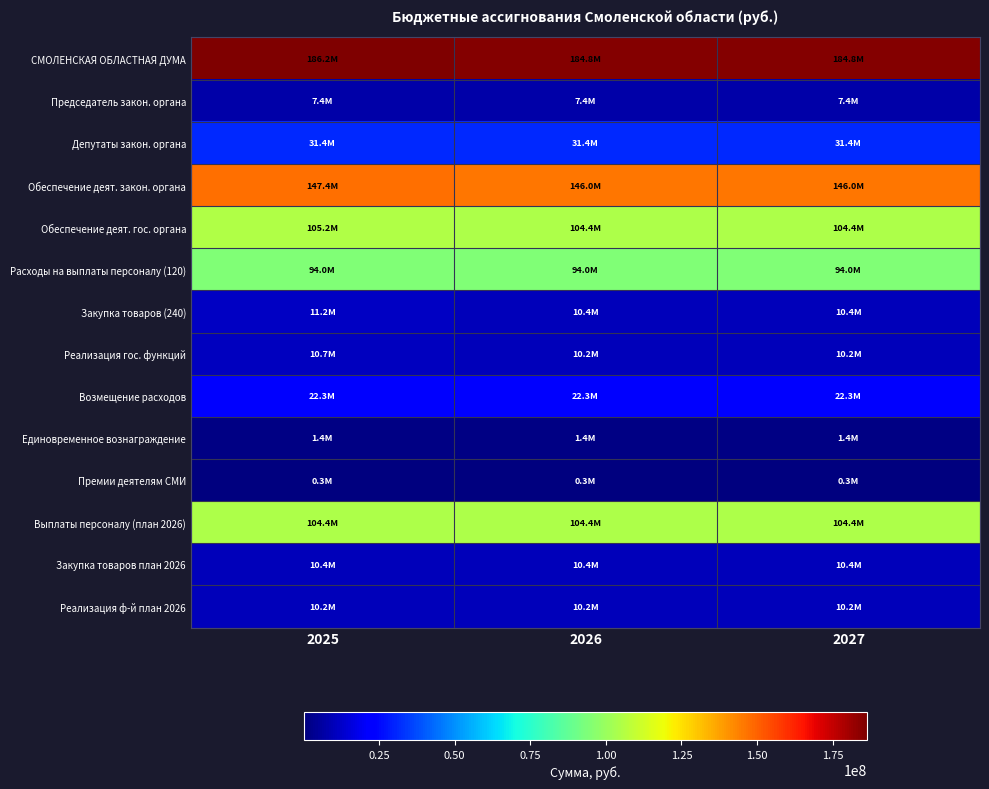

List the series in order of their peak value, highest first.

СМОЛЕНСКАЯ ОБЛАСТНАЯ ДУМА, Обеспечение деят. закон. органа, Обеспечение деят. гос. органа, Выплаты персоналу (план 2026), Расходы на выплаты персоналу (120), Депутаты закон. органа, Возмещение расходов, Закупка товаров (240), Реализация гос. функций, Закупка товаров план 2026, Реализация ф-й план 2026, Председатель закон. органа, Единовременное вознаграждение, Премии деятелям СМИ